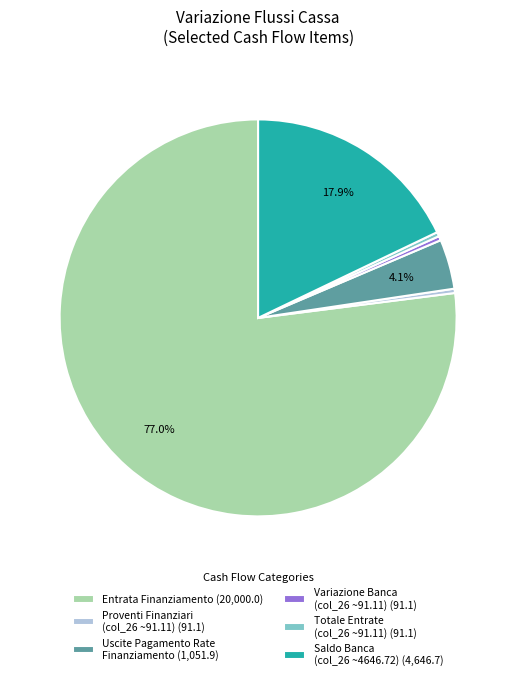

What is the largest slice in the pie chart?

Entrata Finanziamento (20,000.0)